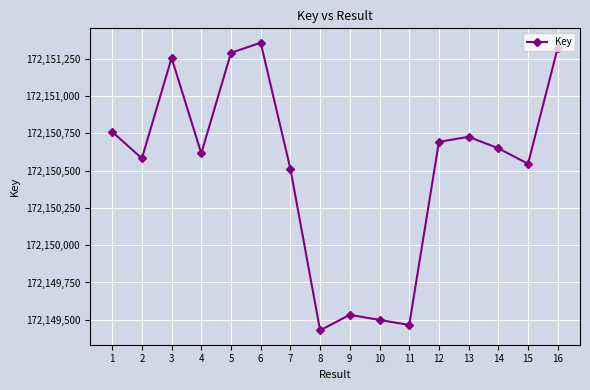

Reading left to right, extract all data points from this chart.

172150761	172150582	172151256	172150616	172151290	172151358	172150512	172149429	172149533	172149499	172149465	172150693	172150727	172150650	172150546	172151324